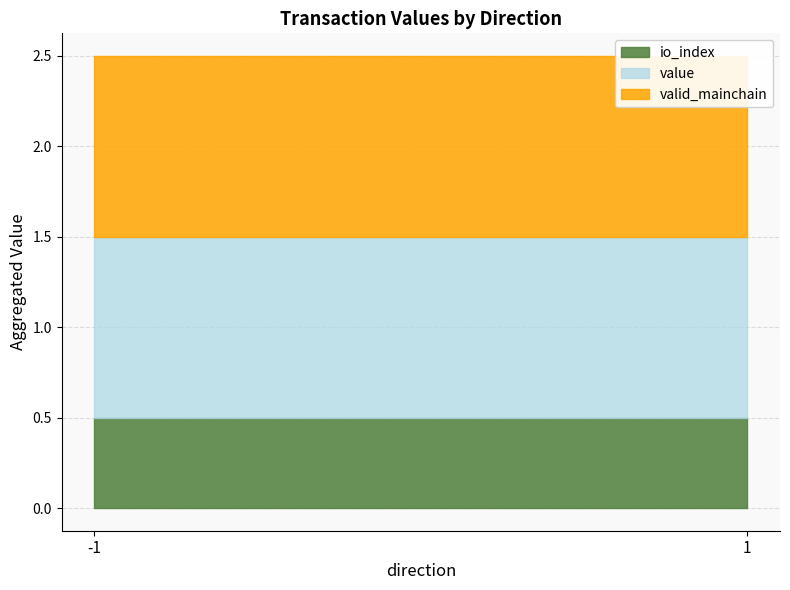

What is the average value of the valid_mainchain series?

1.0